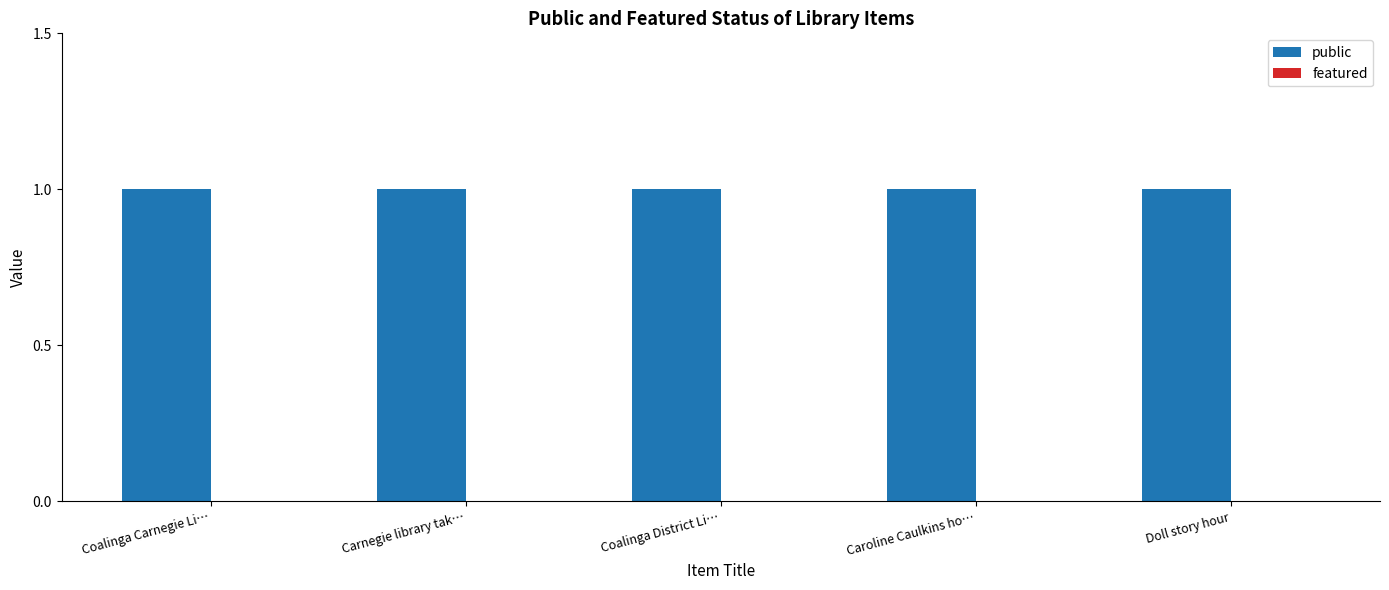

What is the total value across all series at Carnegie library tak…?

1